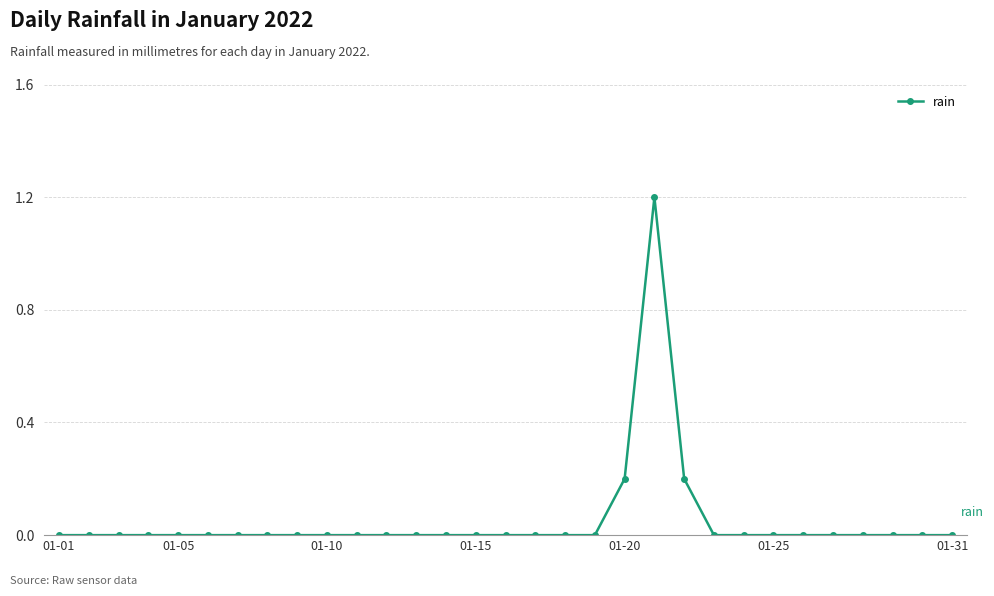

What is the sum of all values?

1.6